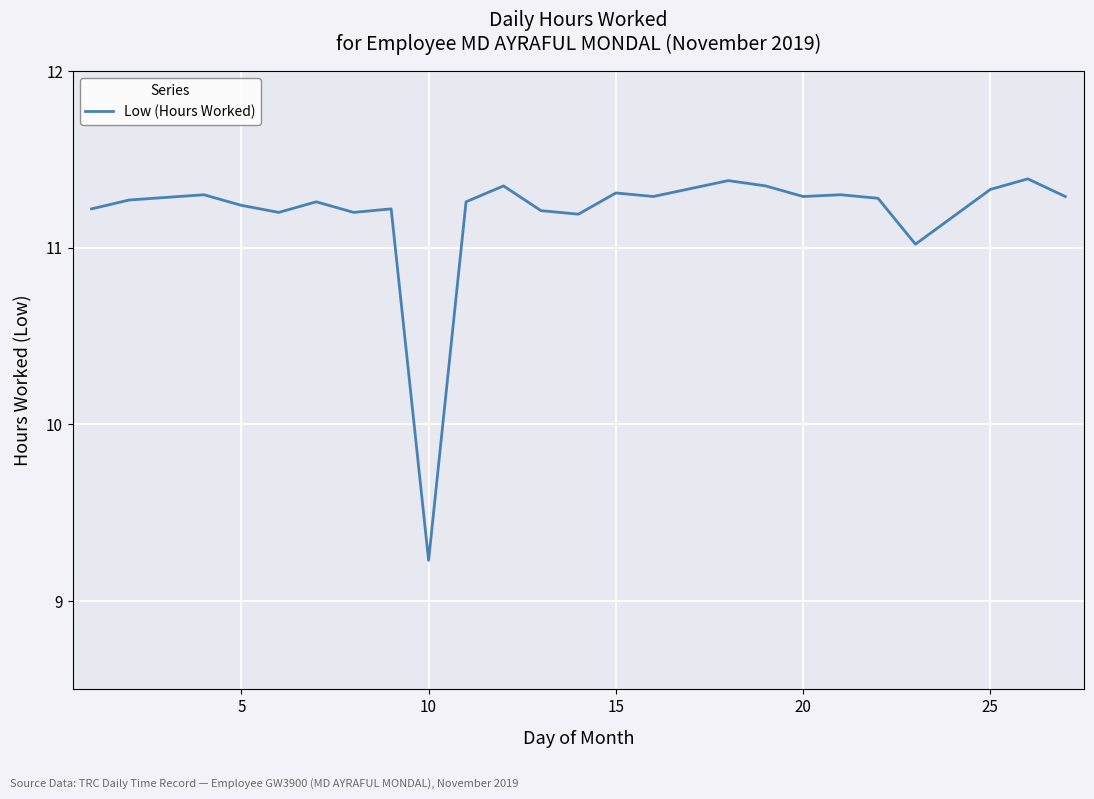

What is the difference between the maximum and minimum values?

2.2